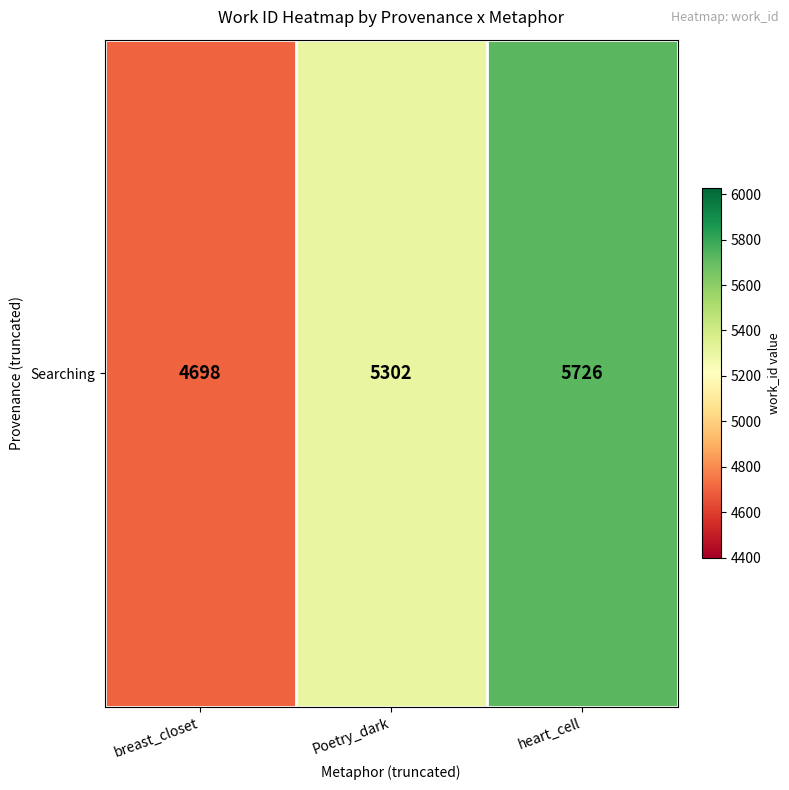

What is the greatest value displayed?

5726